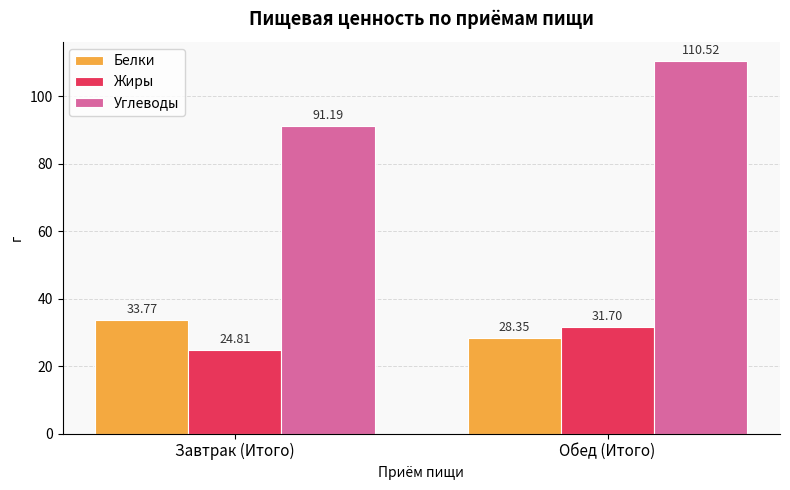

True or false: Белки has a value of 41.6 at Обед (Итого).

False